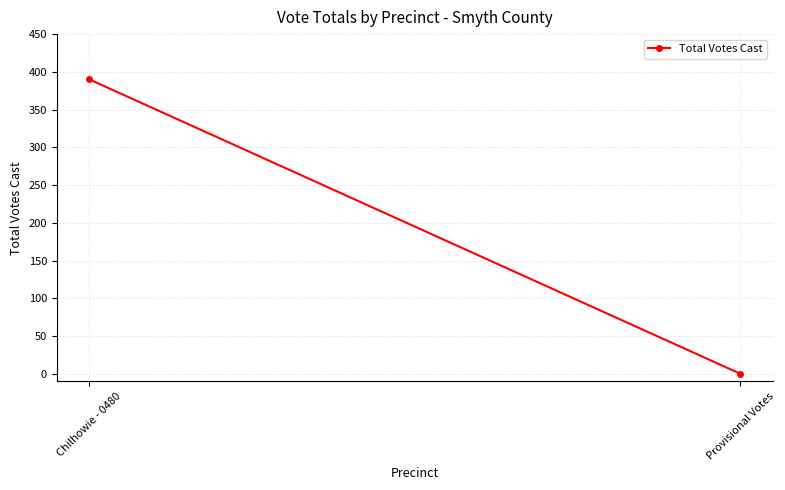

Rank the categories by value from highest to lowest.

Chilhowie - 0480, Provisional Votes